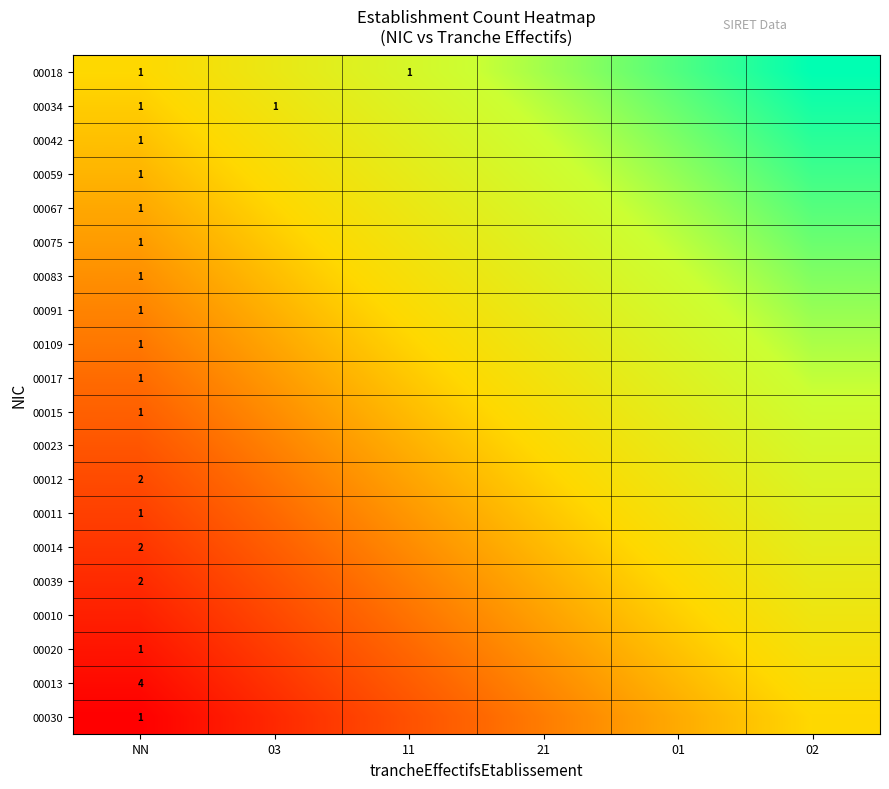

Is the value of 00017 at NN greater than the value of 00030 at 11?

Yes